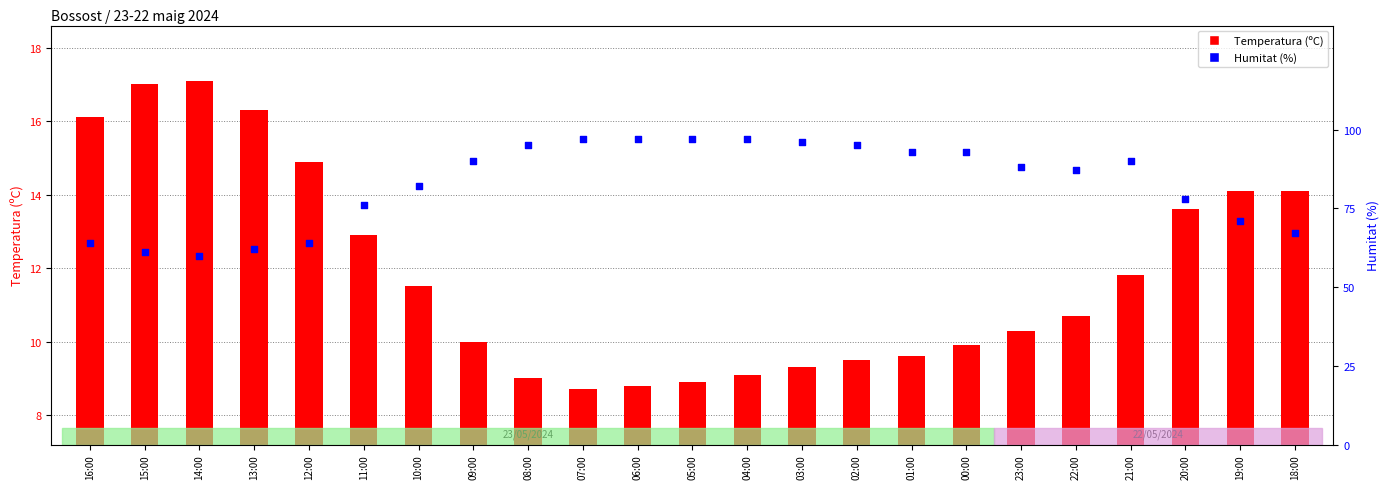

What is the total value across all series at 06:00?

105.8